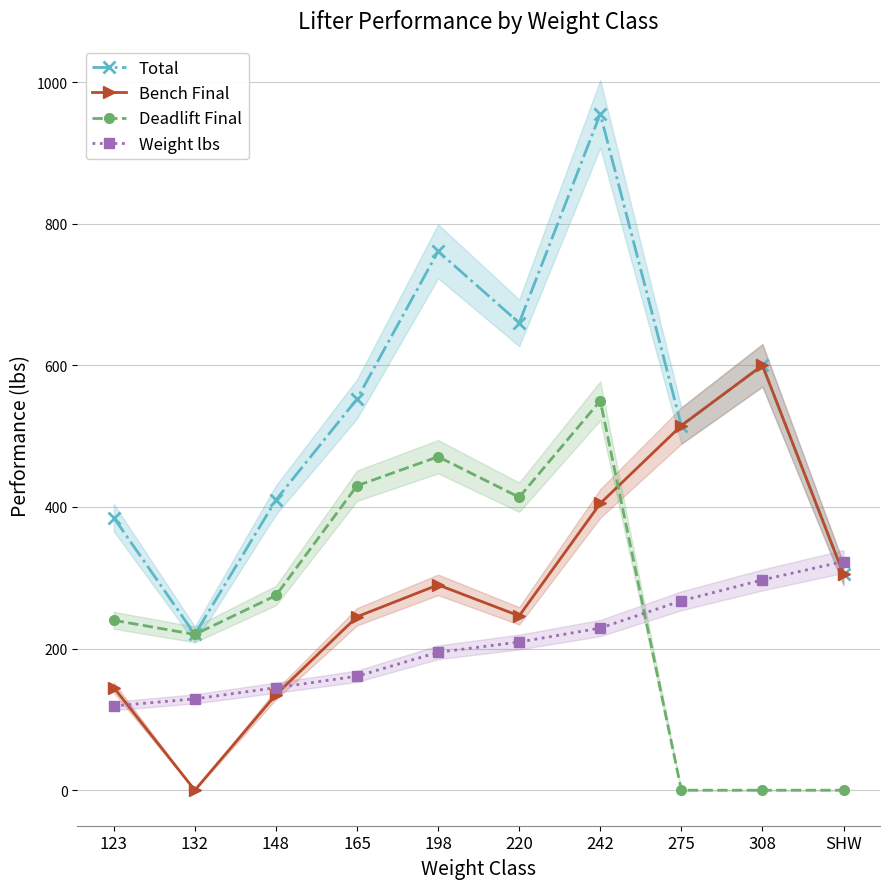

At 220, list the series in order from largest to smallest.

Total, Deadlift Final, Bench Final, Weight lbs